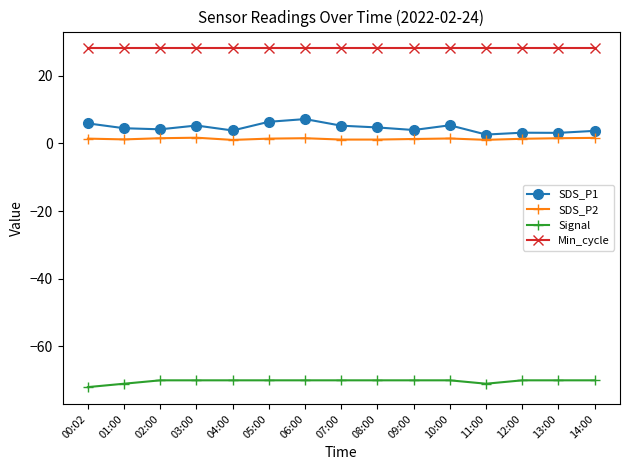

Is the value of SDS_P1 at 02:00 greater than the value of Signal at 01:00?

Yes